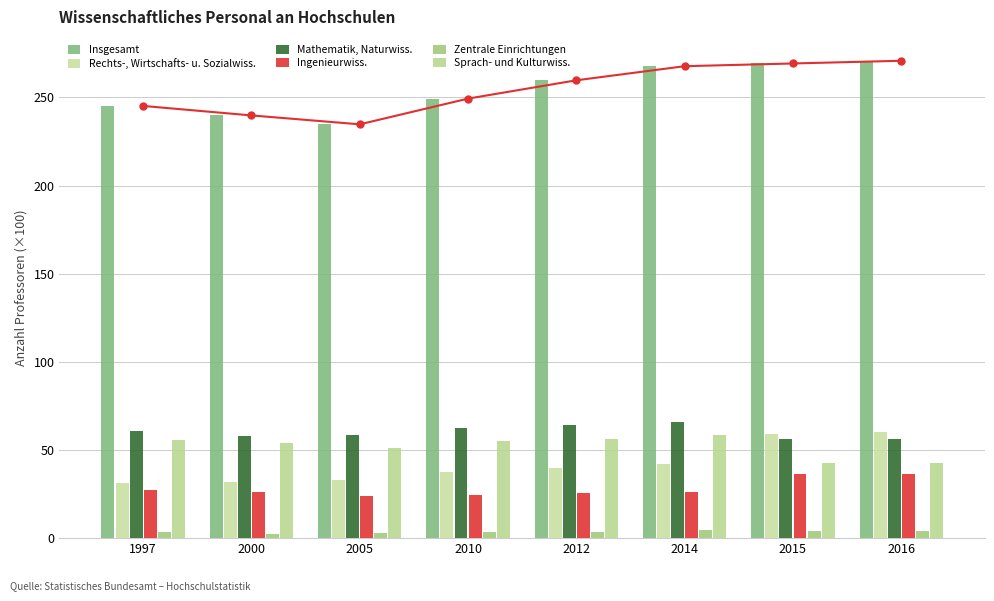

What is the spread (max minus min) of values at 2005?

232.0